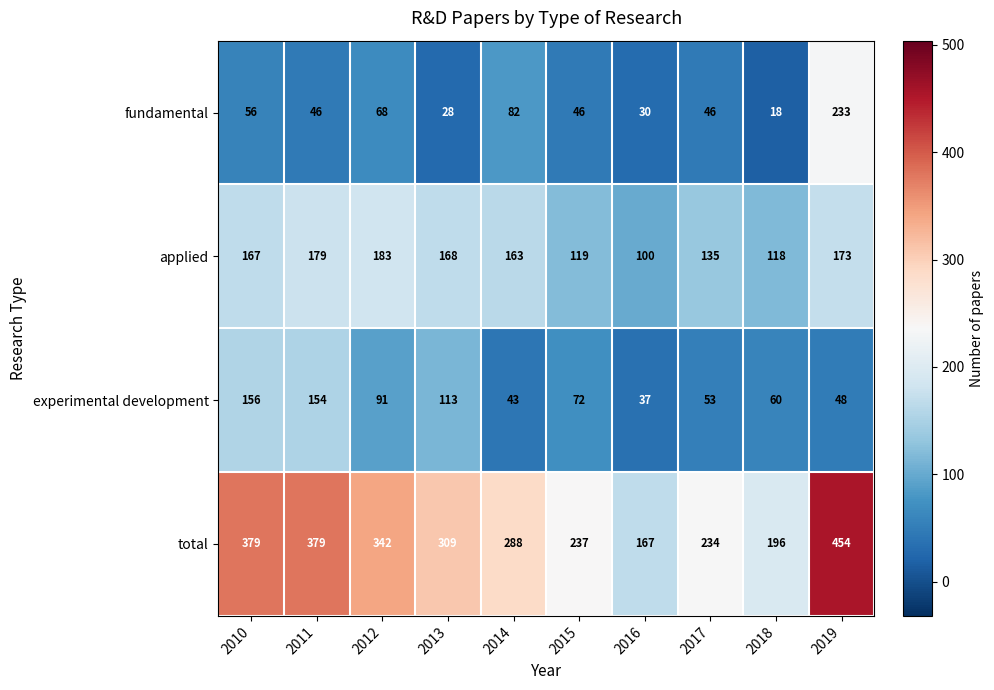

How many data points does each series have?

10